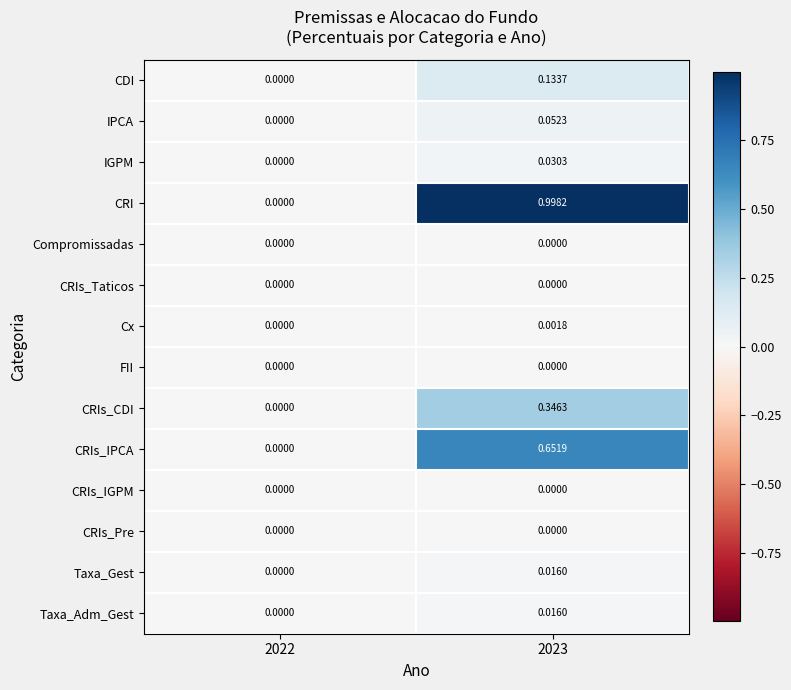

Which series has the widest spread of values?

CRI